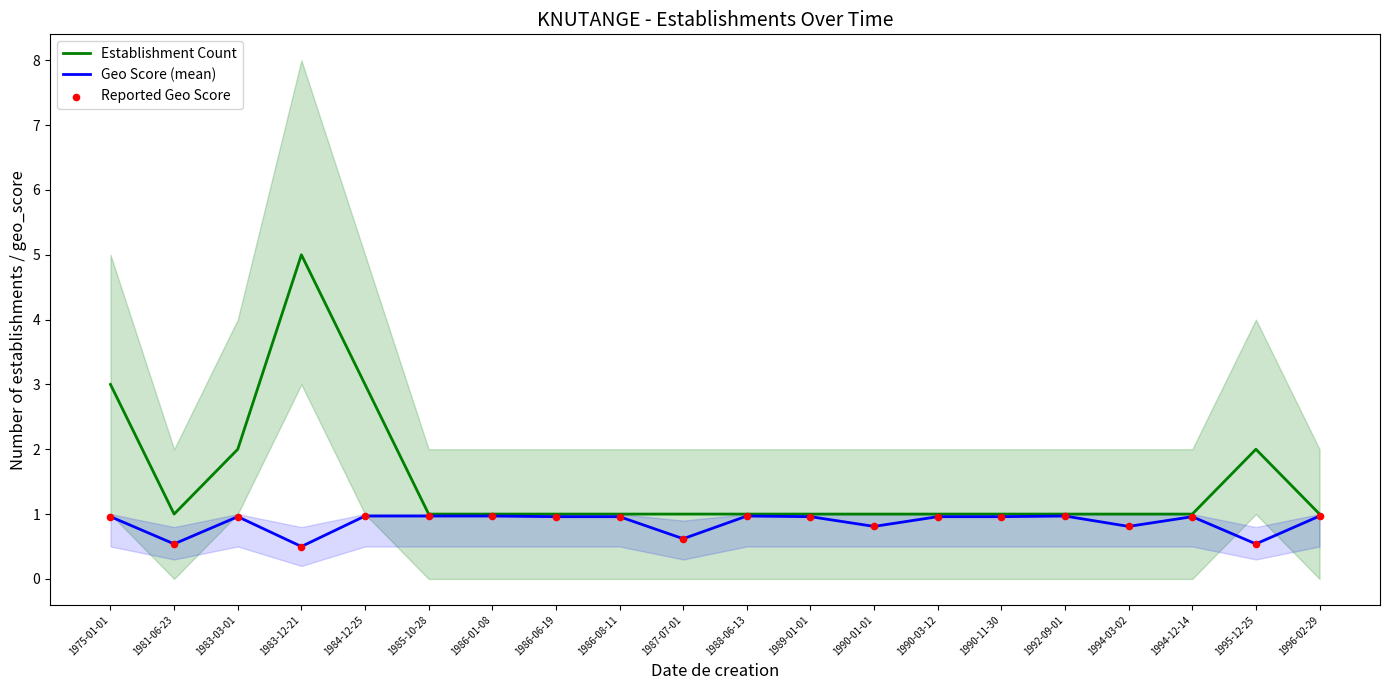

Which series reaches the maximum Y coordinate?

Establishment Count